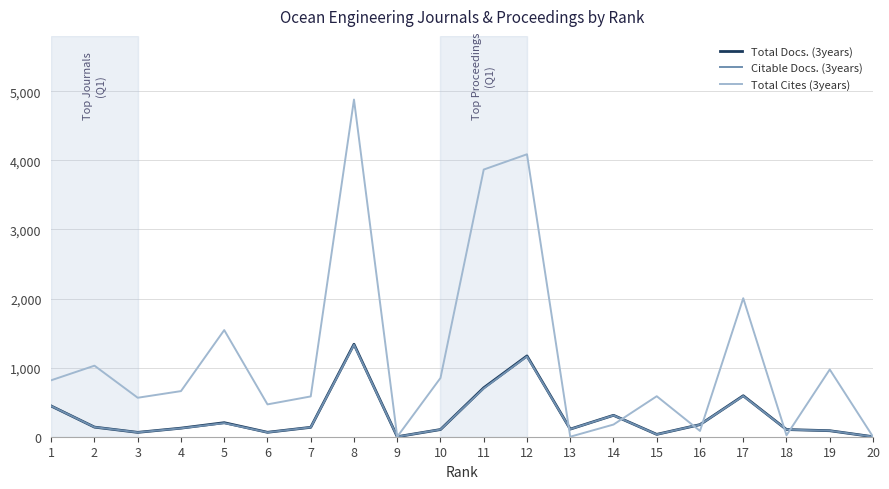

At how many categories does at least one series exceed 4193?

1